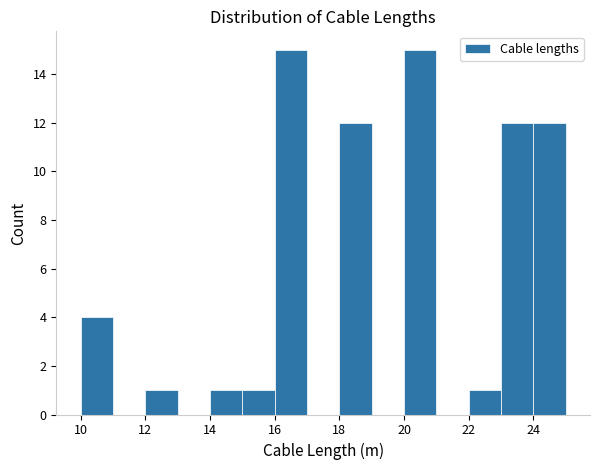

How tall is the bar that spans 15 to 16 on the x-axis? The values are not printed on the chart, so give them approximately, as read against the axis.

1